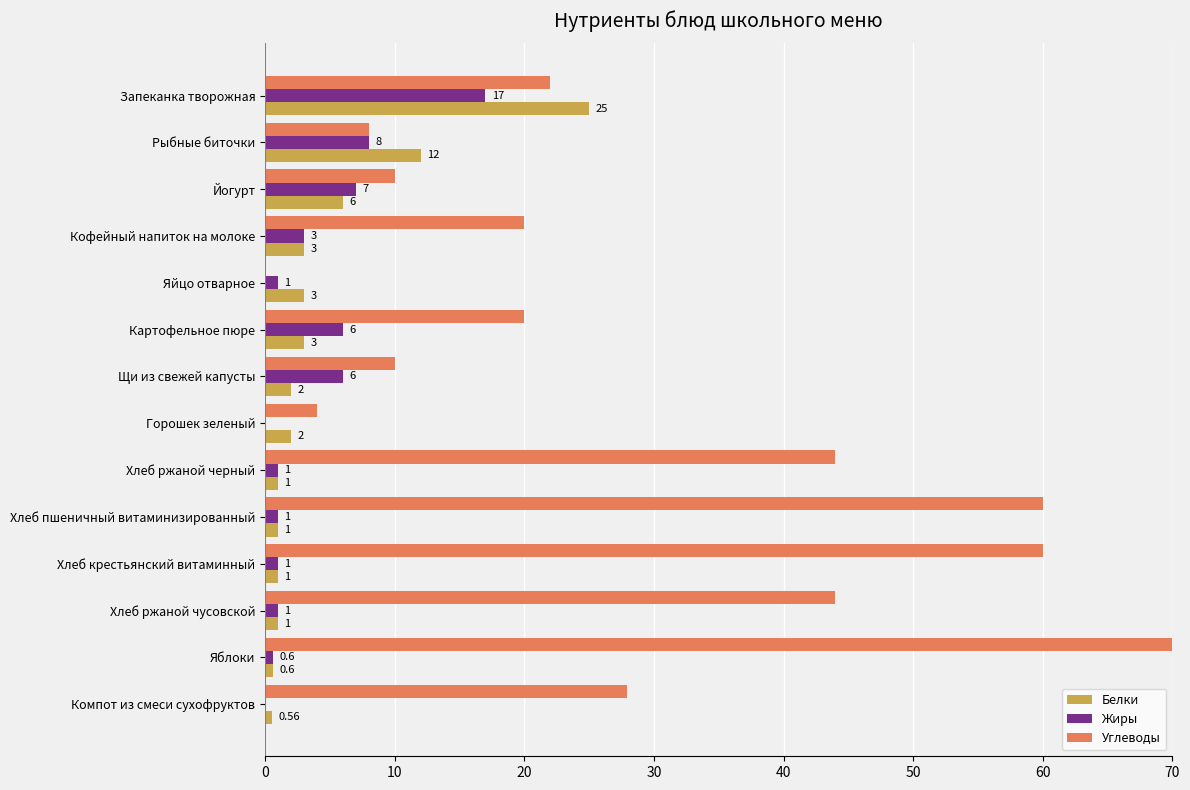

Between Яйцо отварное and Горошек зеленый, which series saw the biggest shift?

Углеводы